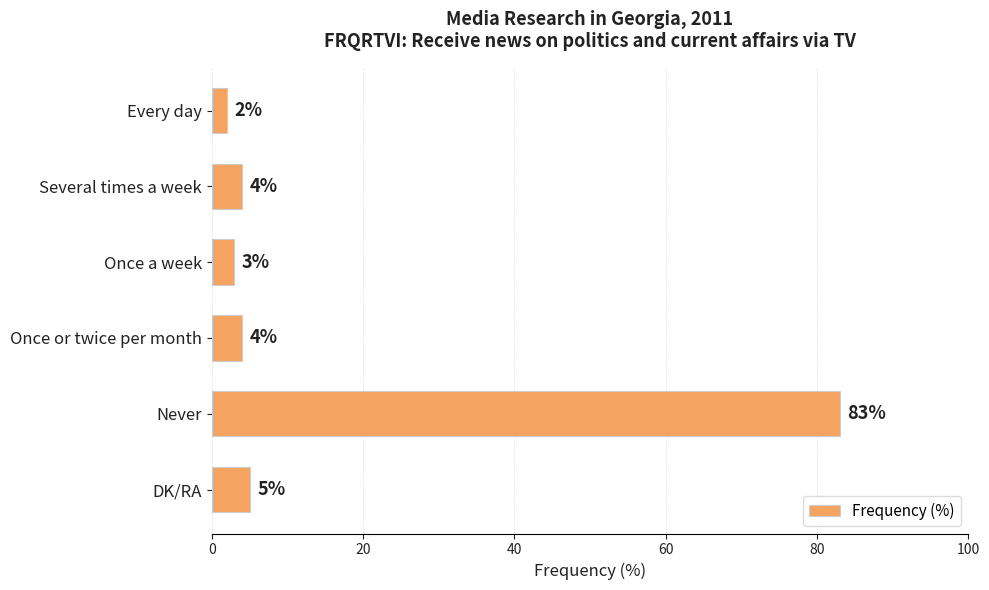

What is the maximum value shown in the chart?

83